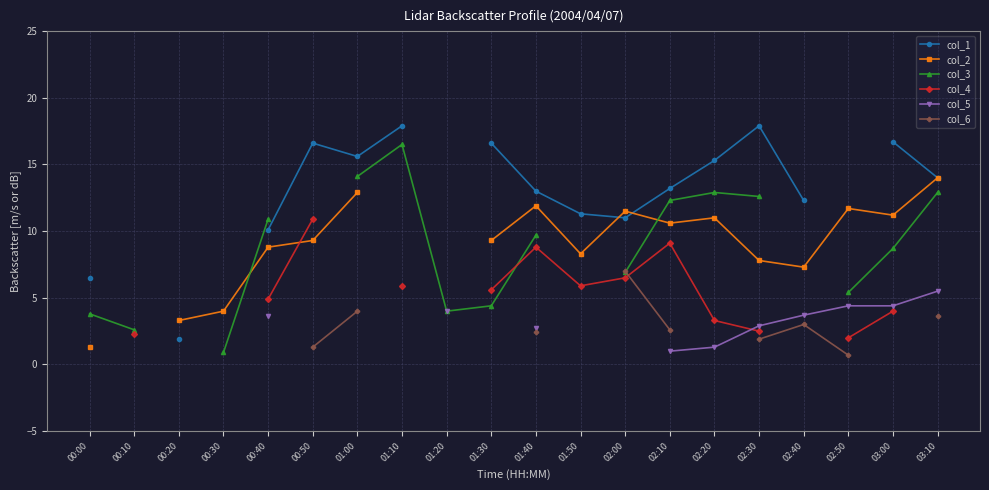

What is the label of the 10th point from the right?

01:40